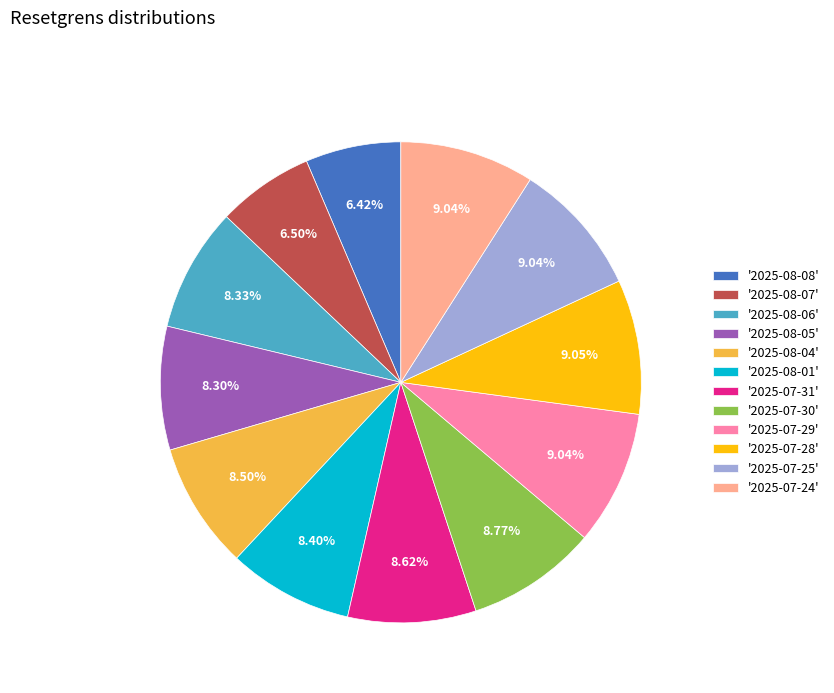

Between '2025-08-06' and '2025-07-24', which is larger?

'2025-07-24'